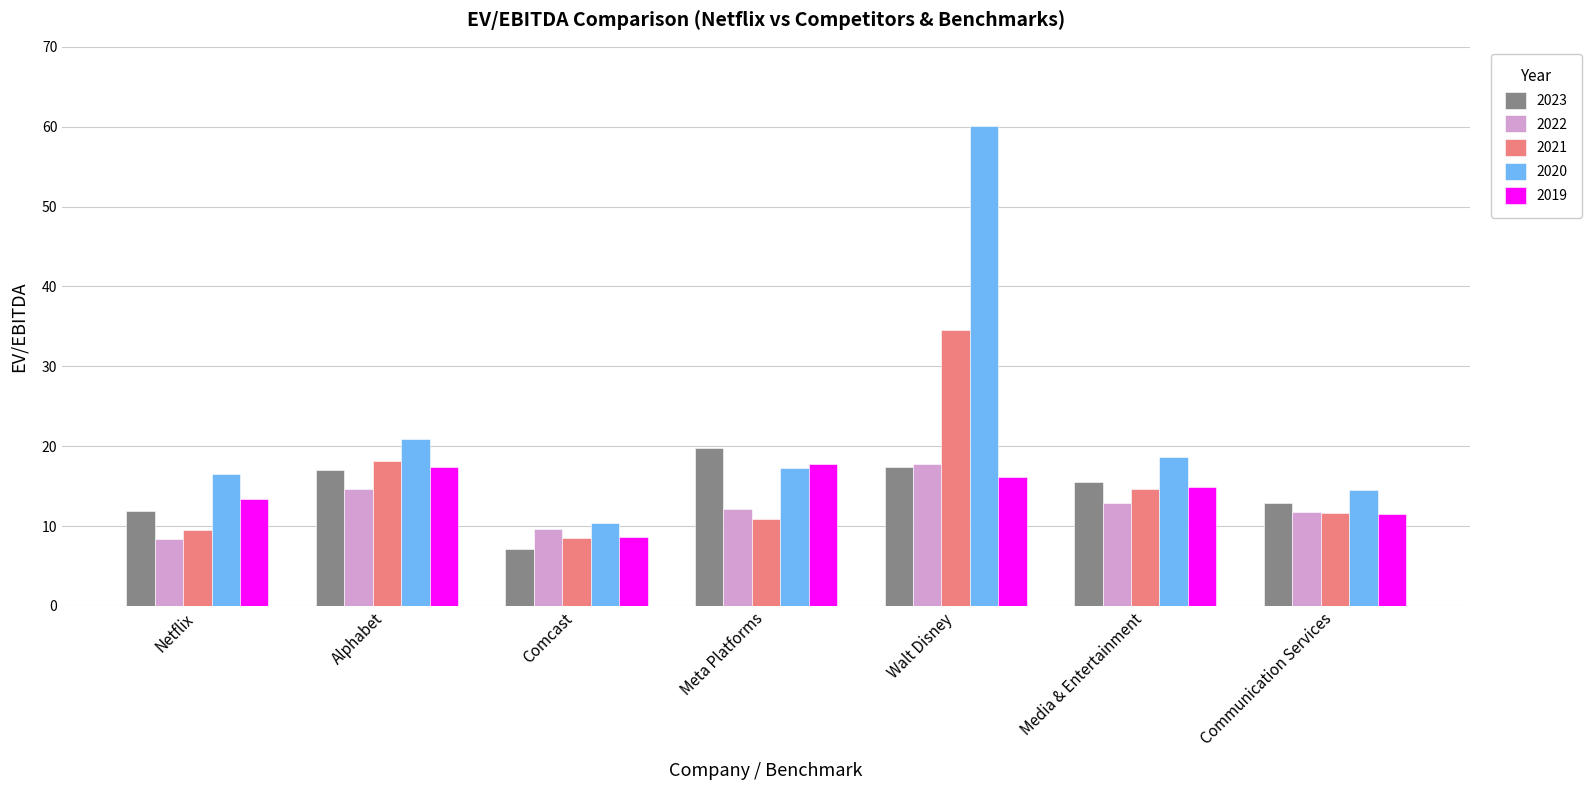

What is the label of the 6th bar from the left?

Media & Entertainment